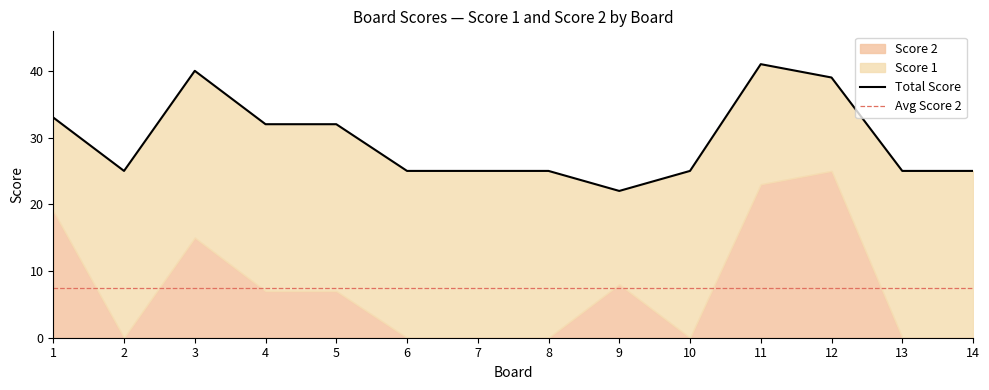

What is the total value across all series at 11?

41